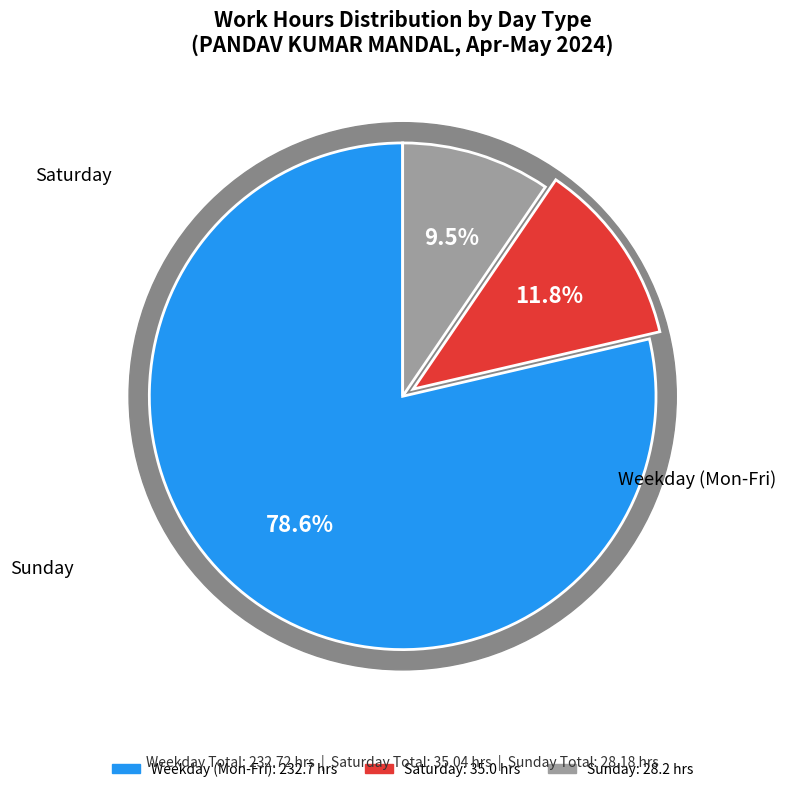

The Tue-7 slice represents 1% of the pie. True or false?

False